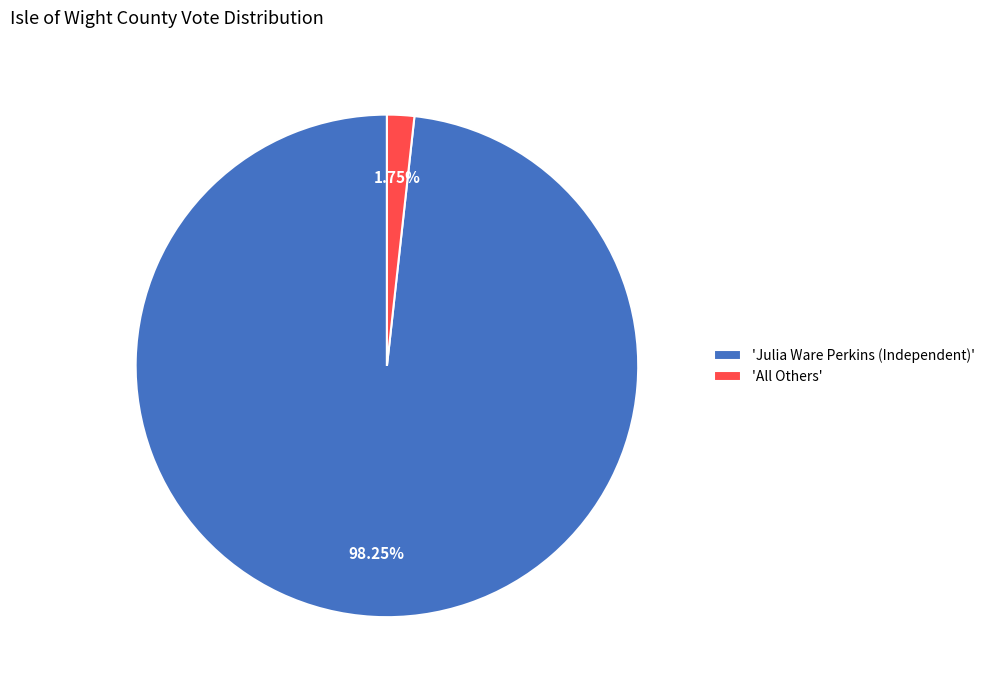

Do 'All Others' and 'Julia Ware Perkins (Independent)' together represent more than half of the pie?

Yes